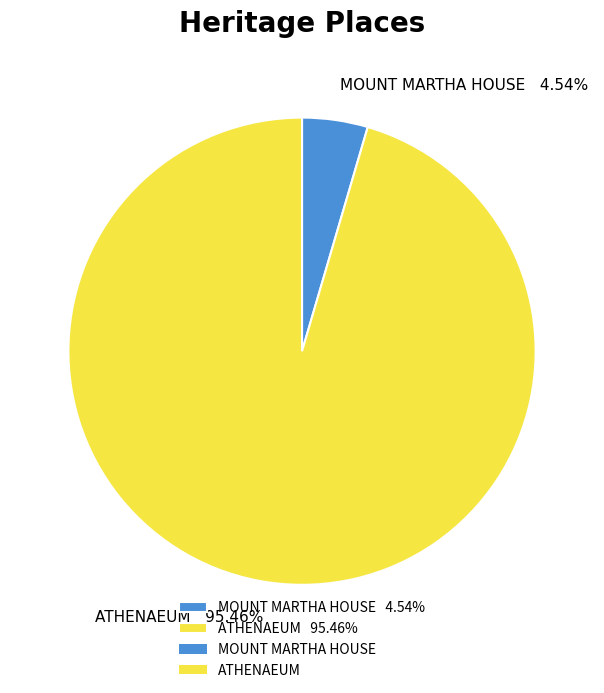

Does MOUNT MARTHA HOUSE represent more than half of the total?

No